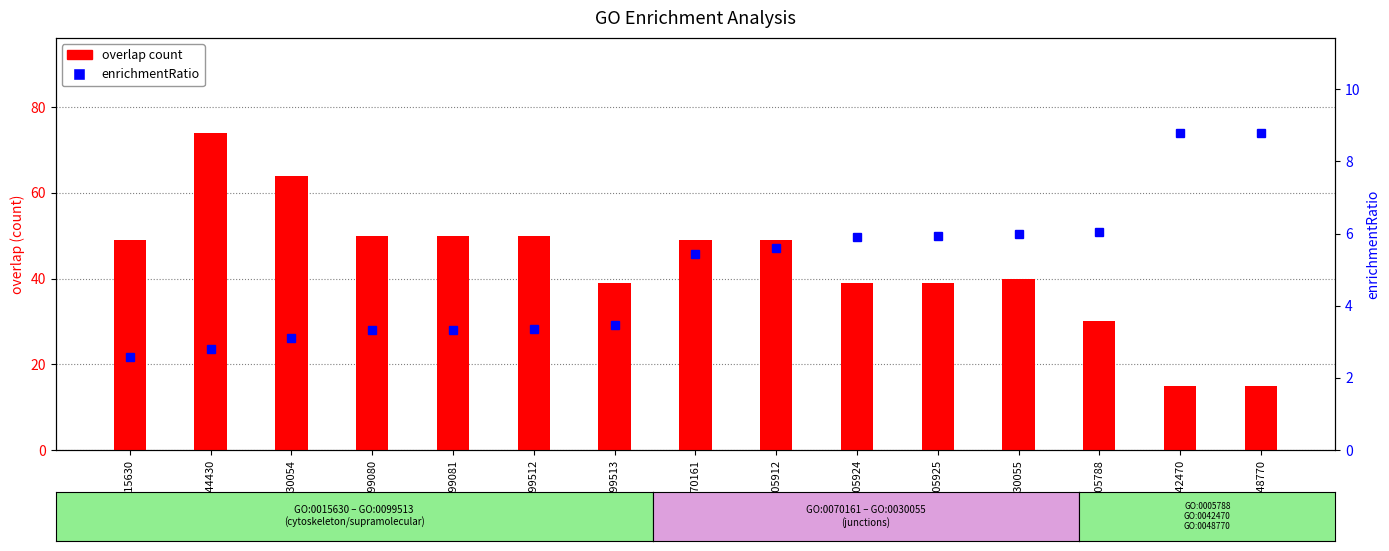

Is the value of enrichmentRatio at GO:0005912 greater than the value of overlap count at GO:0070161?

No